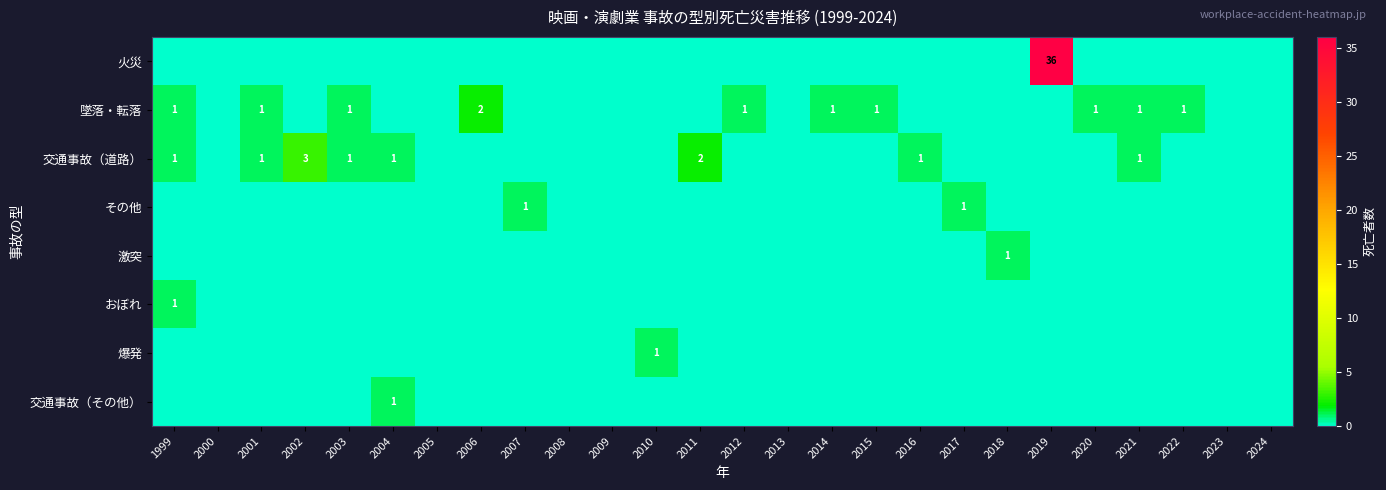

What is the total value across all series at 2020?

1